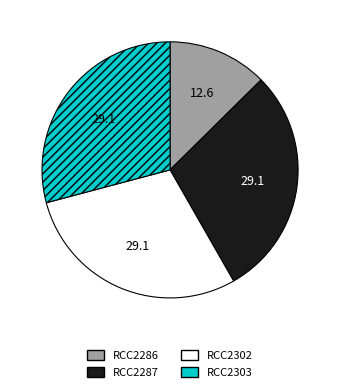

Do RCC2302 and RCC2303 together represent more than half of the pie?

Yes